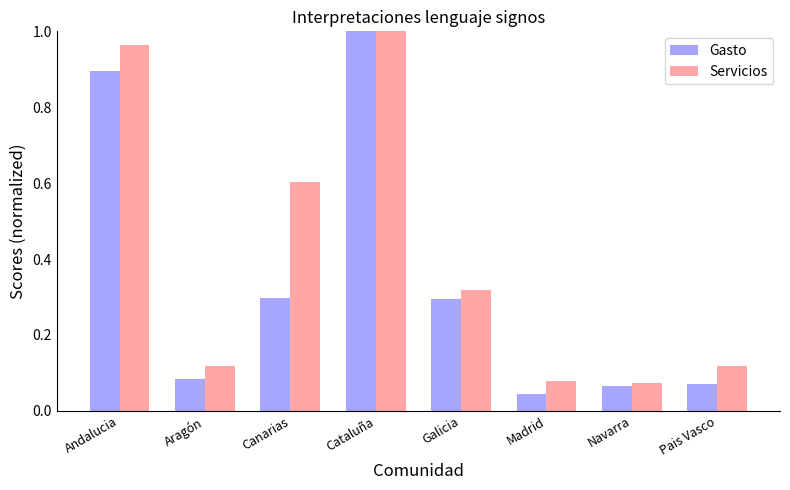

List the series in order of their overall mean, lowest first.

Gasto, Servicios